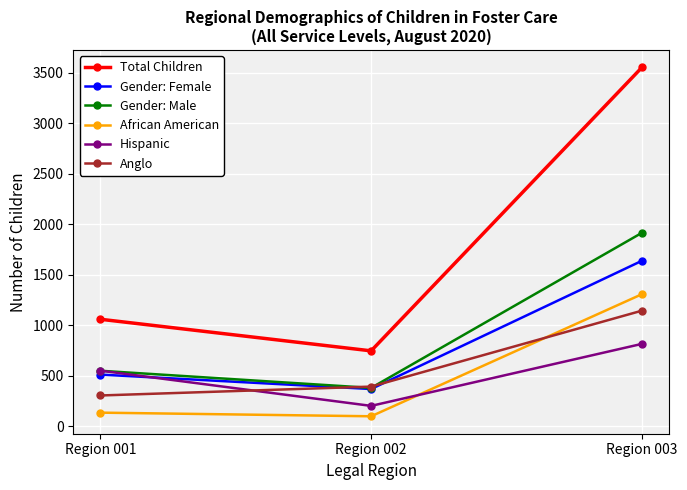

Which series has the largest range (max minus min)?

Total Children